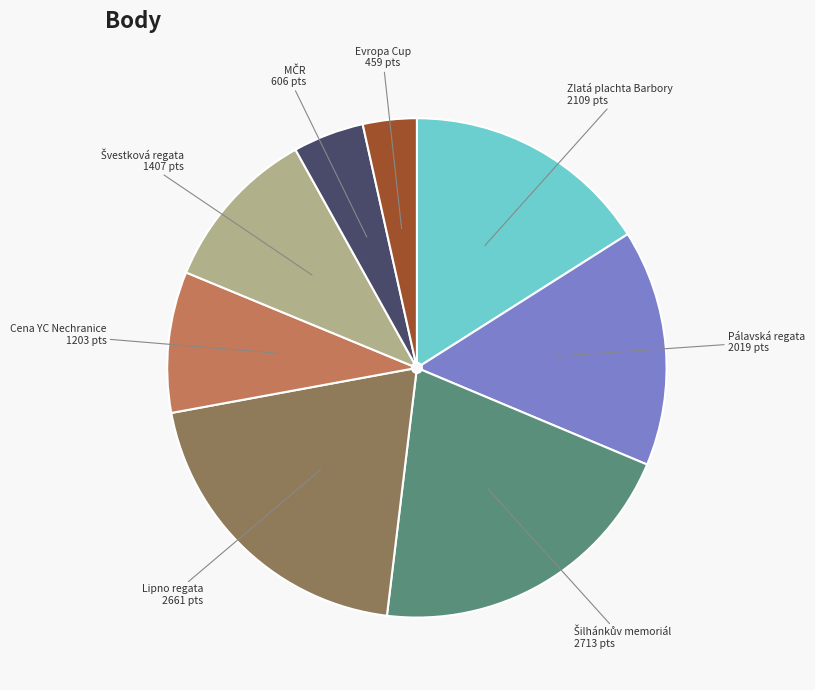

Combined, do Evropa Cup and Cena YC Nechranice account for over 50%?

No